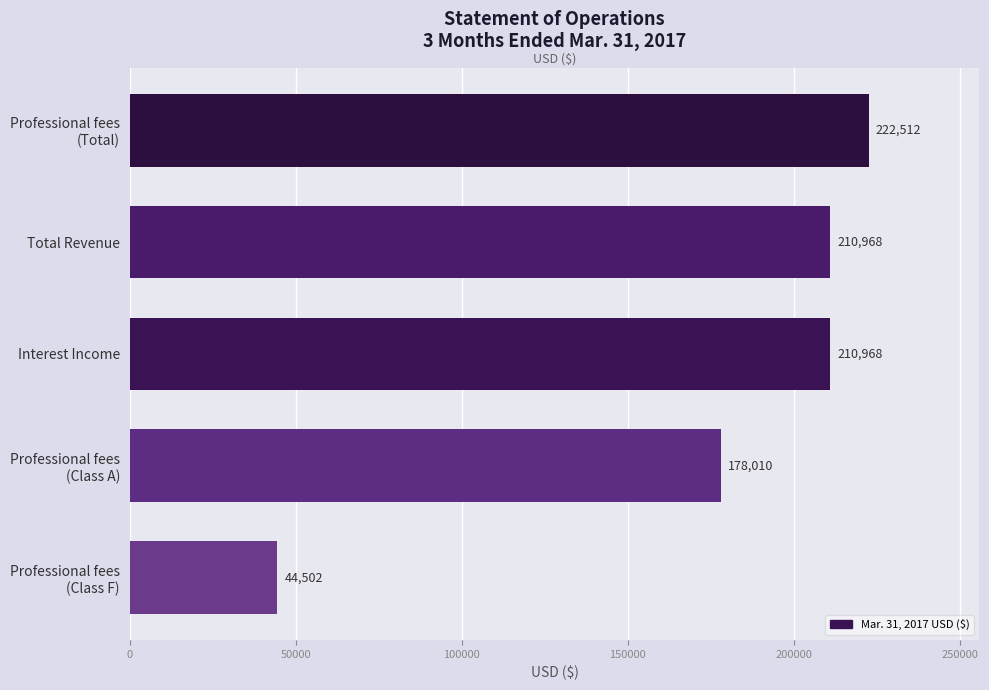

What is the greatest value displayed?

222512